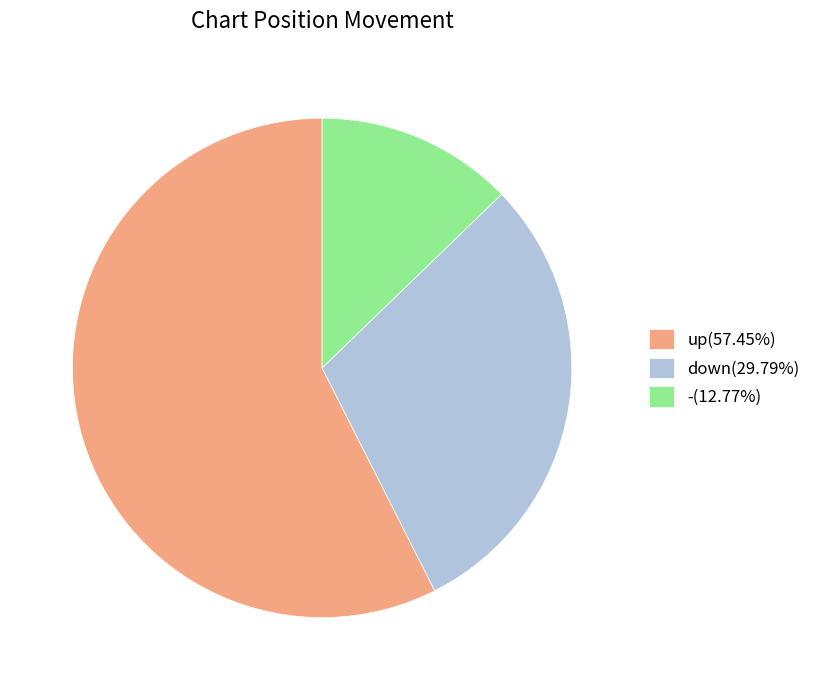

Count the number of slices in the pie.

3